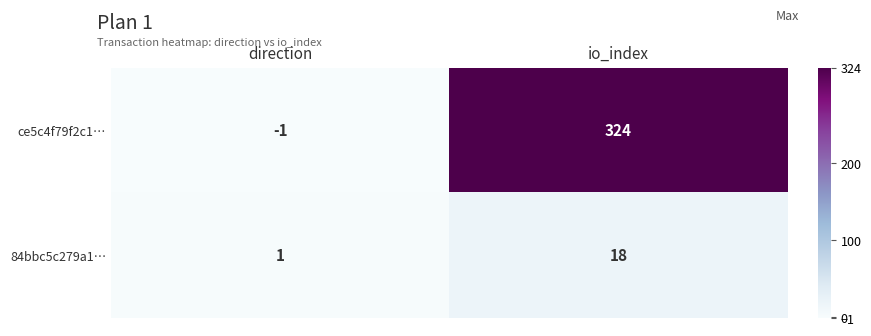

At which category does the chart reach its peak across all series?

io_index